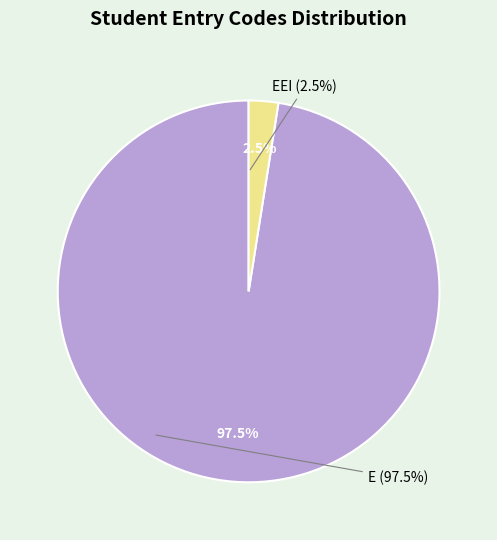

Is there a majority slice in this chart?

Yes